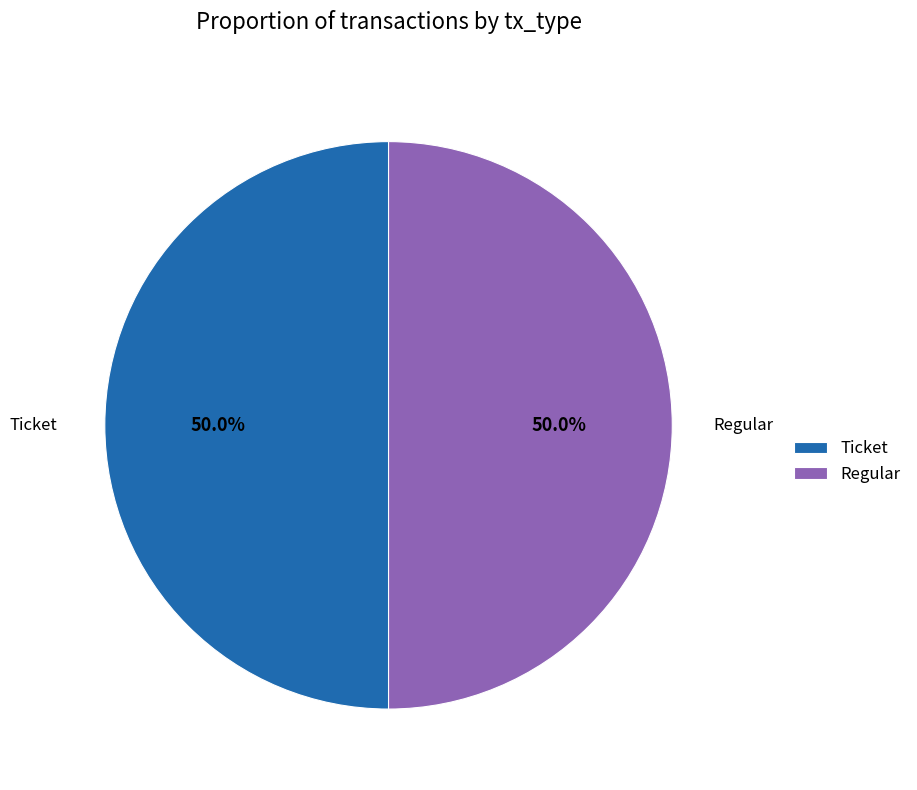

To the nearest percent, what is the average slice percentage?

50%